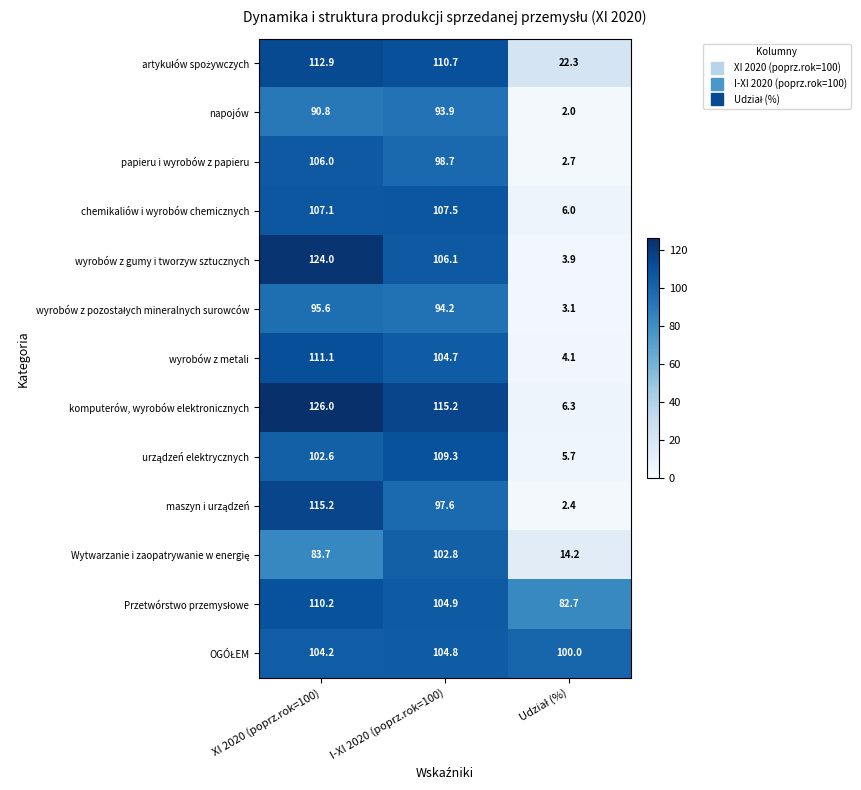

At which label does chemikaliów i wyrobów chemicznych first exceed 107?

XI 2020 (poprz.rok=100)